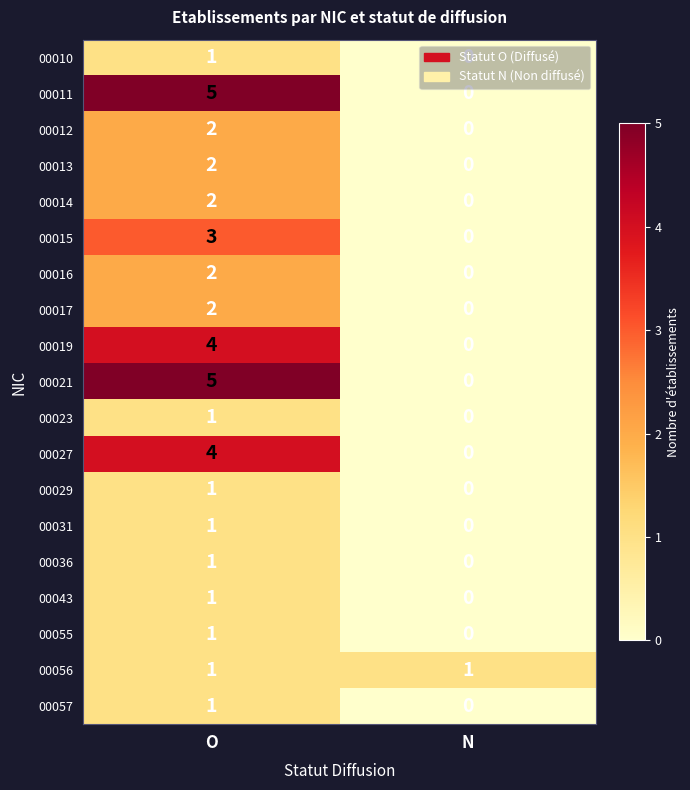

What is the maximum value for 00015?

3